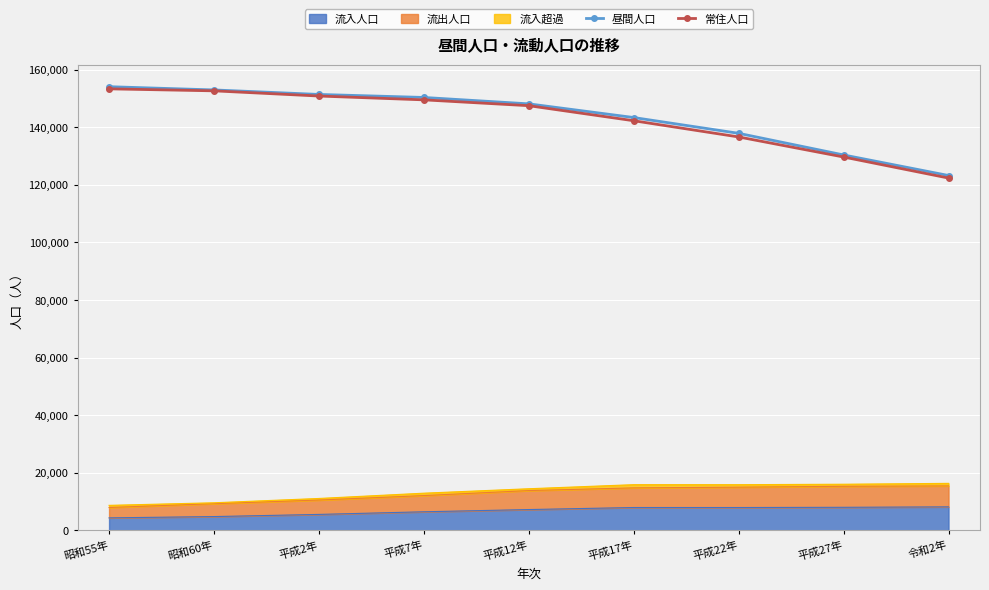

What is the maximum value for 常住人口?

153330